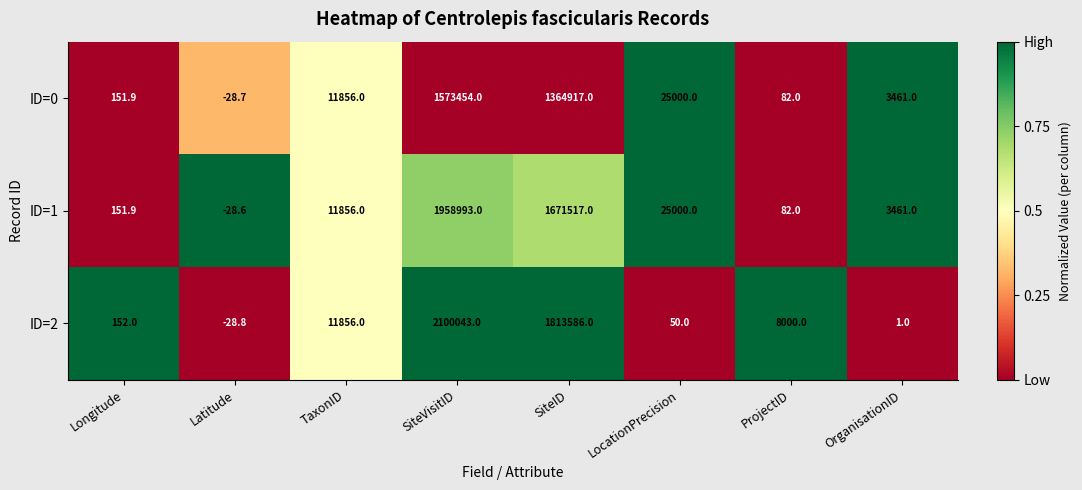

The ID=0 series shows 14825.0 at LocationPrecision. True or false?

False